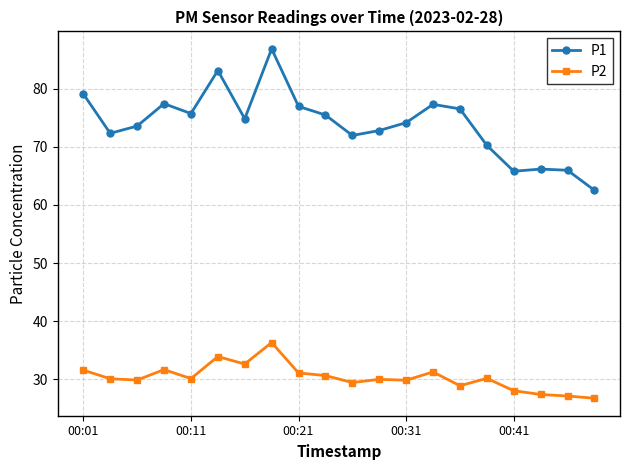

What is the difference between the second highest and second lowest values in the P2 series?

6.8